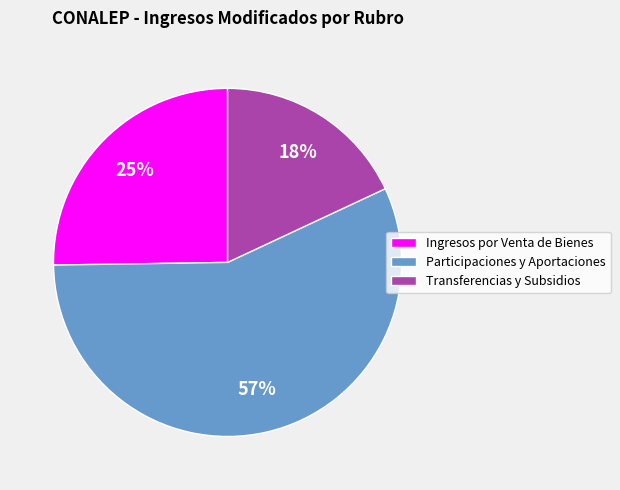

How many segments does this pie chart have?

3